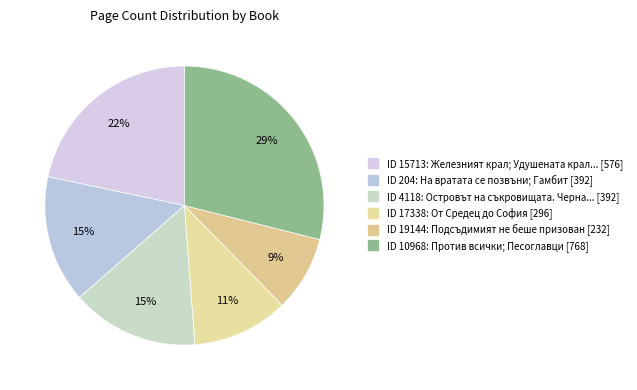

How many slices are in this pie chart?

6